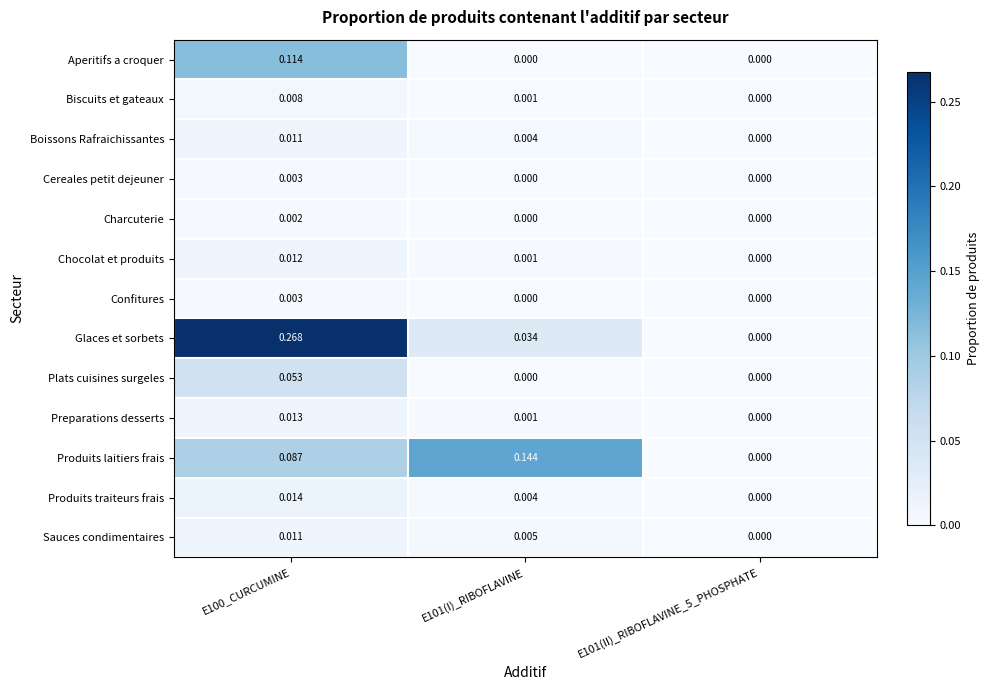

Which series has the largest total across all categories?

Glaces et sorbets